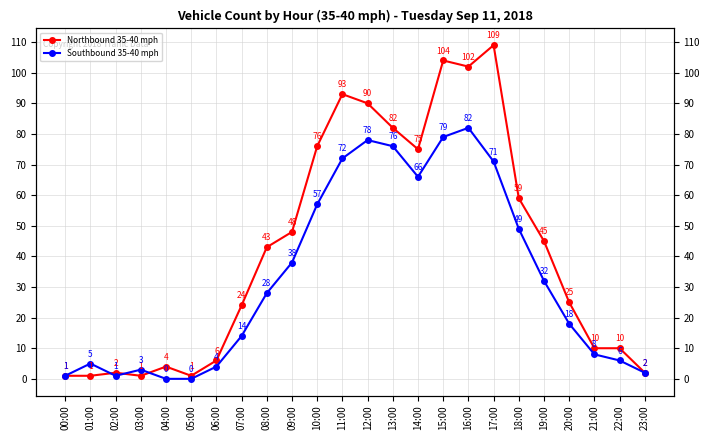

Between which two adjacent categories do Southbound 35-40 mph and Northbound 35-40 mph first intersect?

01:00 and 02:00